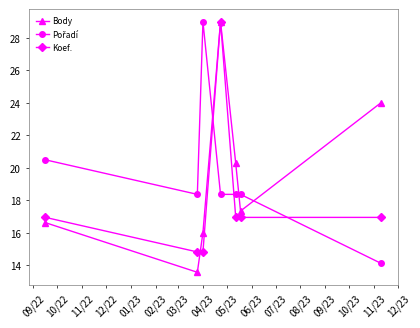

How many interior local valleys does the Body series have?

2